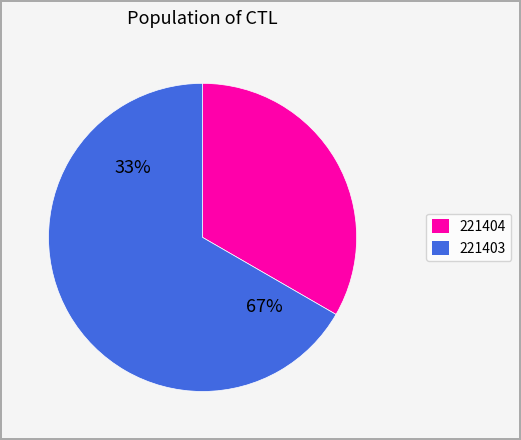

What is the ratio of the value at 221404 to the value at 221403?

0.5